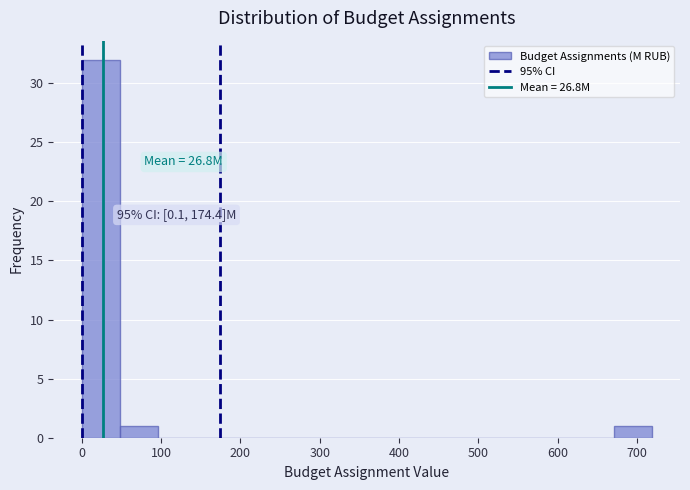

Which range on the x-axis has the tallest bar?

0 to 50